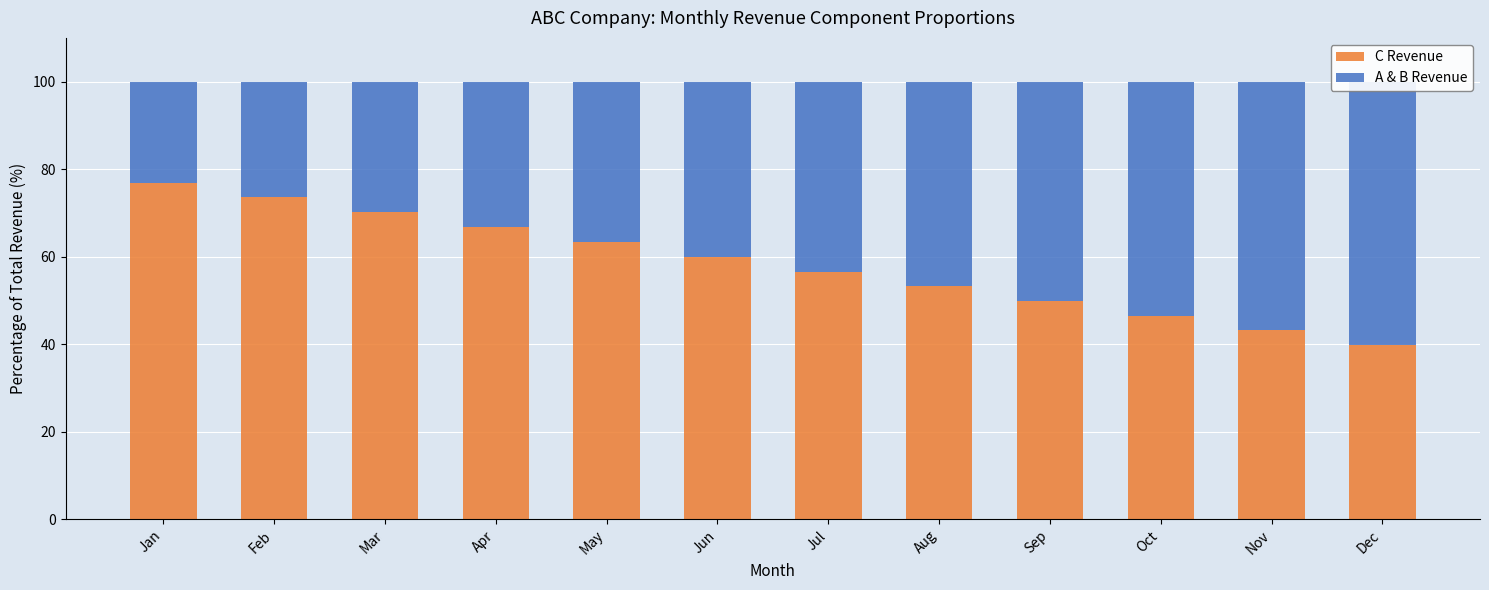

Reading left to right, what are all the values shown in this chart?

C Revenue: 76.9	73.5	70.1	66.7	63.4	60.0	56.6	53.2	49.9	46.5	43.2	39.9
A & B Revenue: 23.1	26.5	29.9	33.3	36.6	40.0	43.4	46.8	50.1	53.5	56.8	60.1